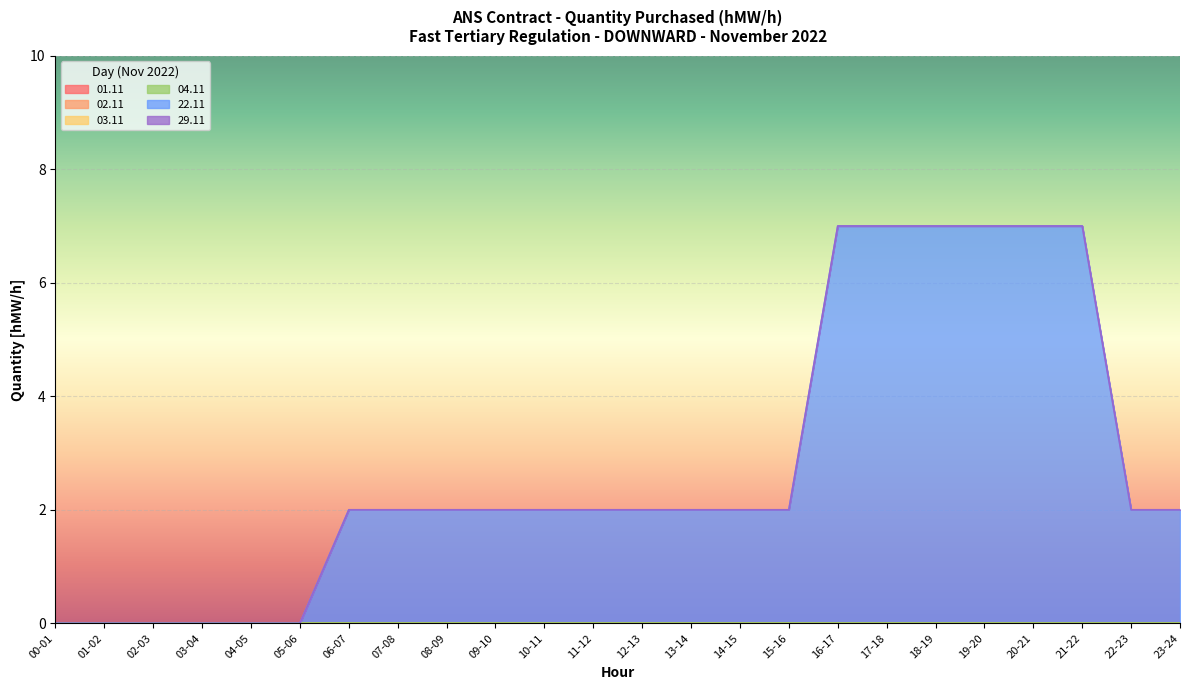

True or false: 02.11 has more than 0 points higher than both neighbors.

False